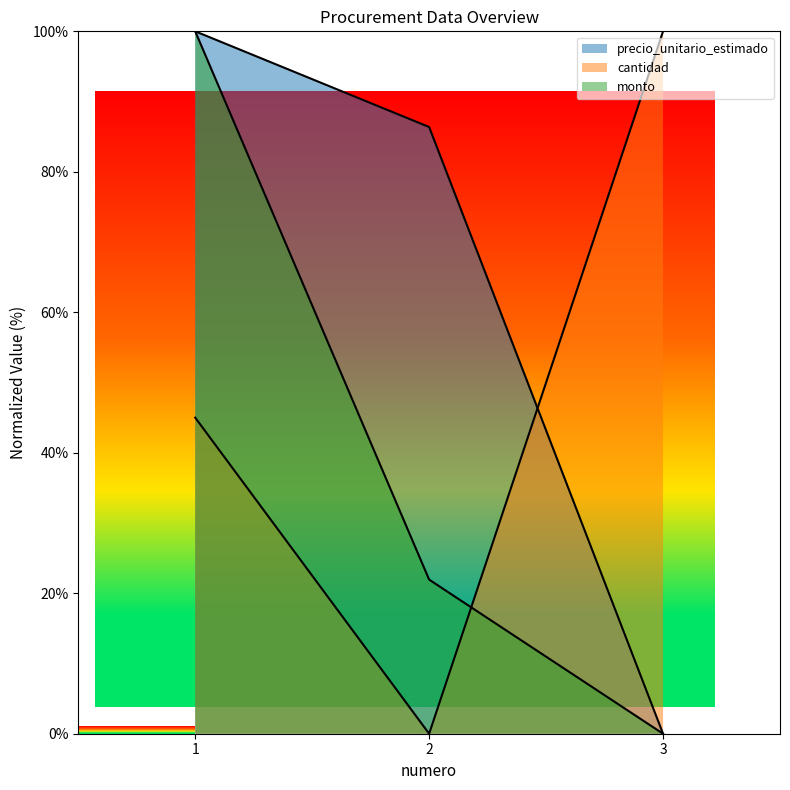

What is the value of the cantidad point at the 1st from the left?

45.0